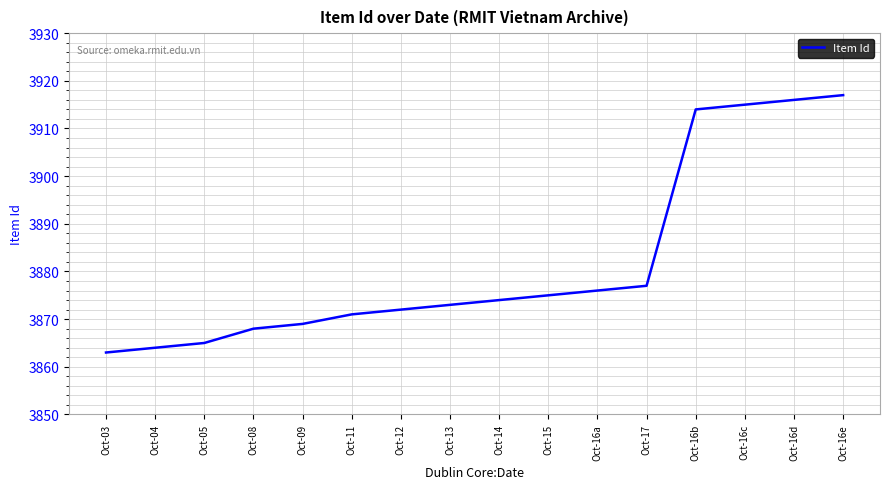

Which label corresponds to the smallest value in the chart?

Oct-03